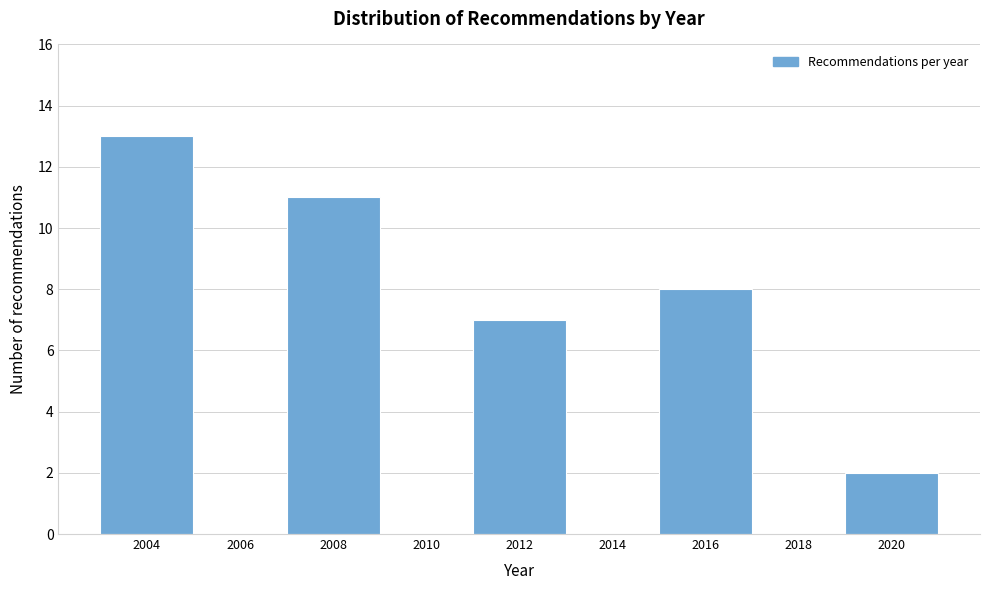

Reading left to right, transcribe all the data shown in this chart.

2004=13	2006=0	2008=11	2010=0	2012=7	2014=0	2016=8	2018=0	2020=2